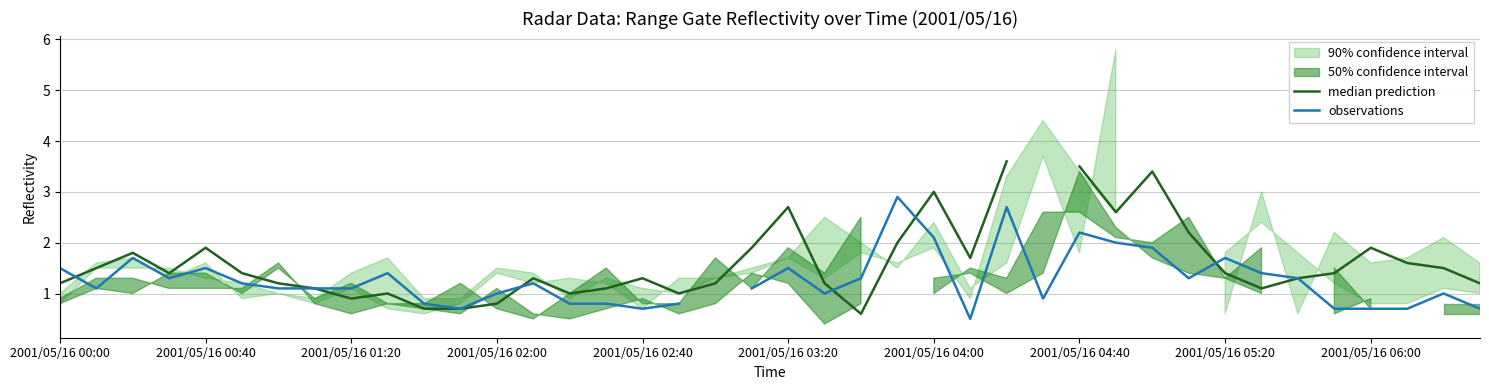

What is the lowest value of the observations series?

0.5